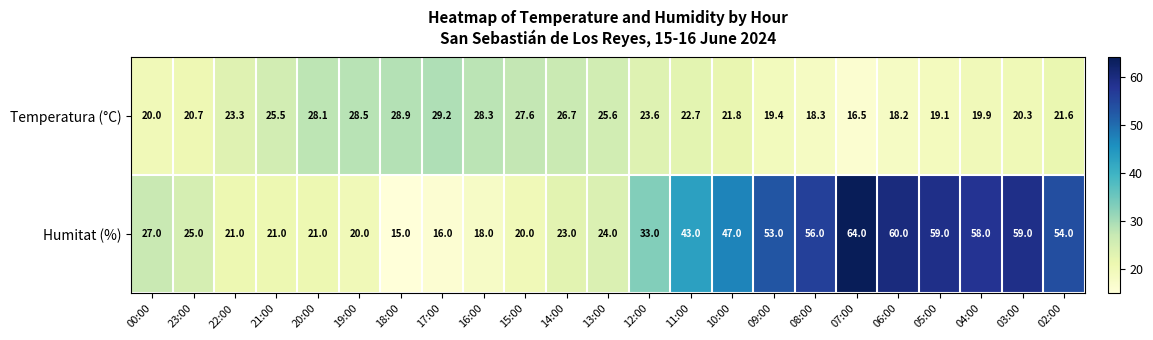

Between 13:00 and 02:00, which series saw the biggest shift?

Humitat (%)